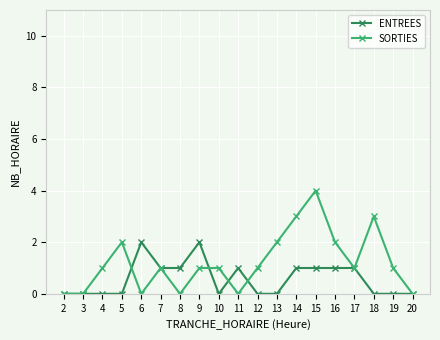

What is the value of the SORTIES point at the 9th from the left?

1